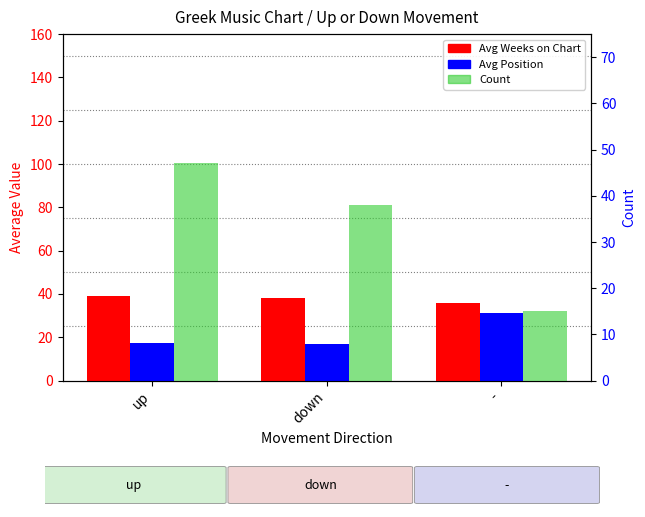

What are all the series names shown in the legend?

Avg Weeks on Chart, Avg Position, Count